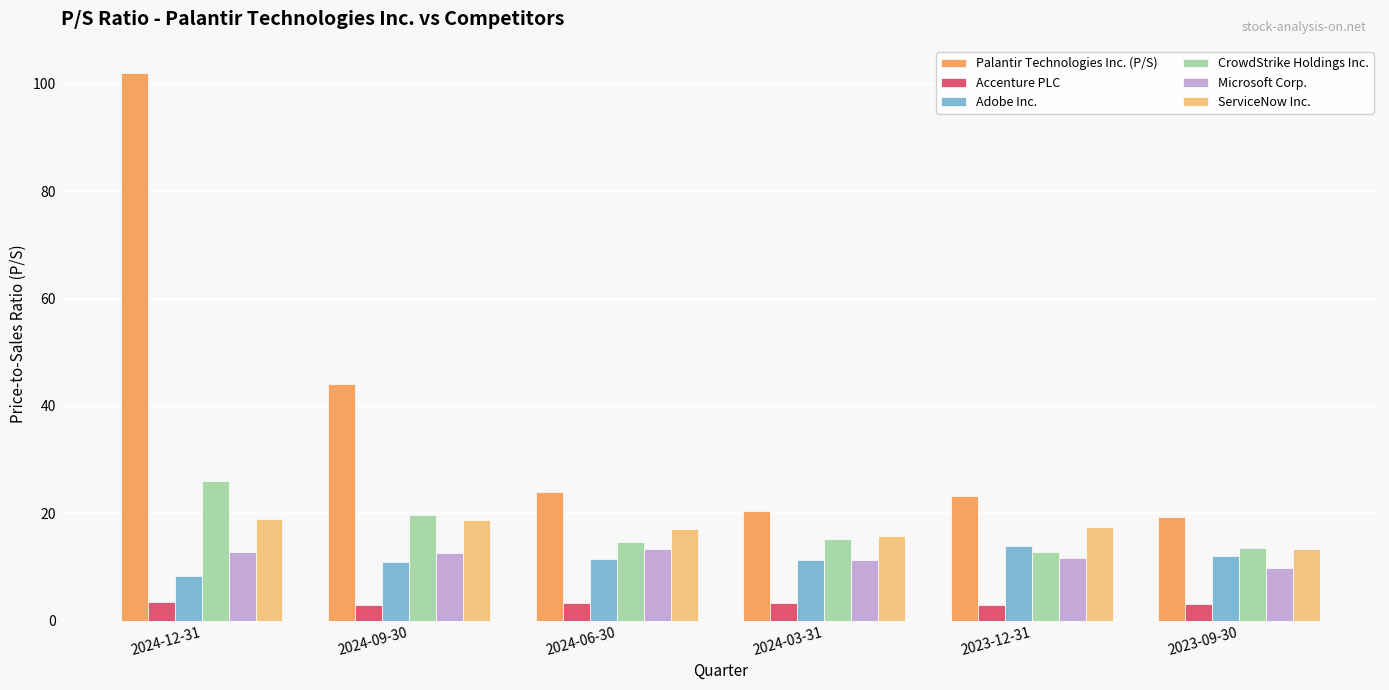

Which series has the largest range (max minus min)?

Palantir Technologies Inc. (P/S)